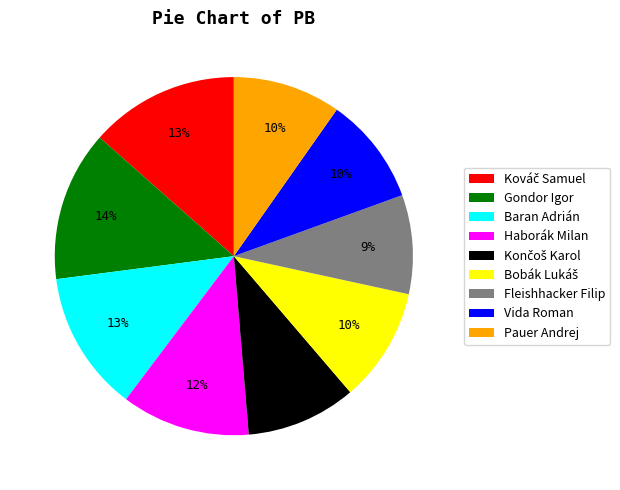

Between Fleishhacker Filip and Gondor Igor, which is larger?

Gondor Igor